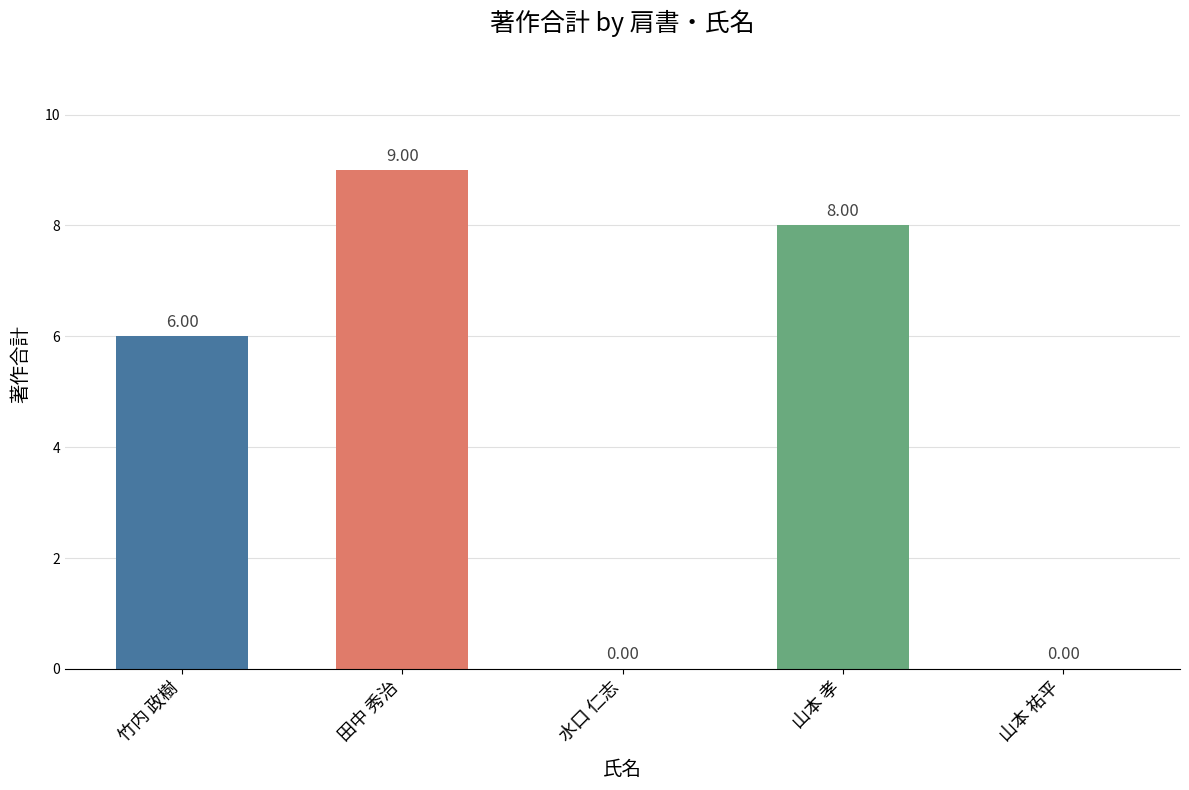

What is the sum of the values at 竹内 政樹 and 田中 秀治?

15